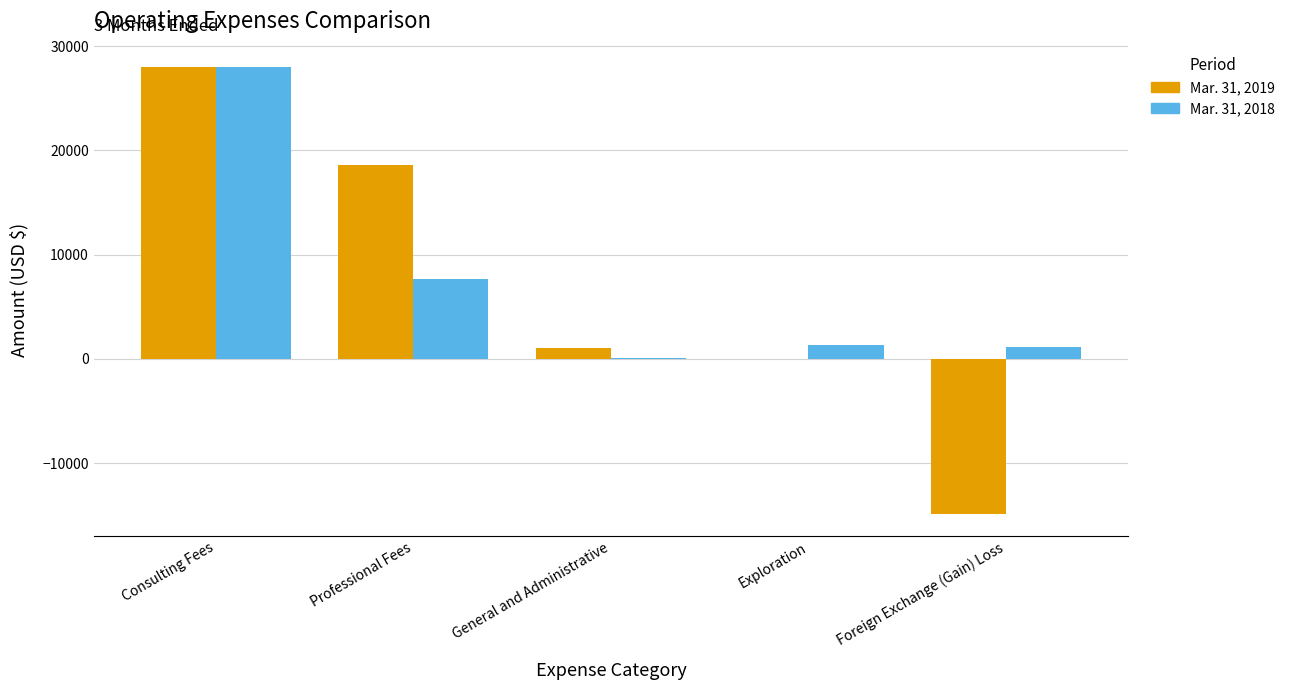

The value of Mar. 31, 2019 at Consulting Fees is 28000. True or false?

True